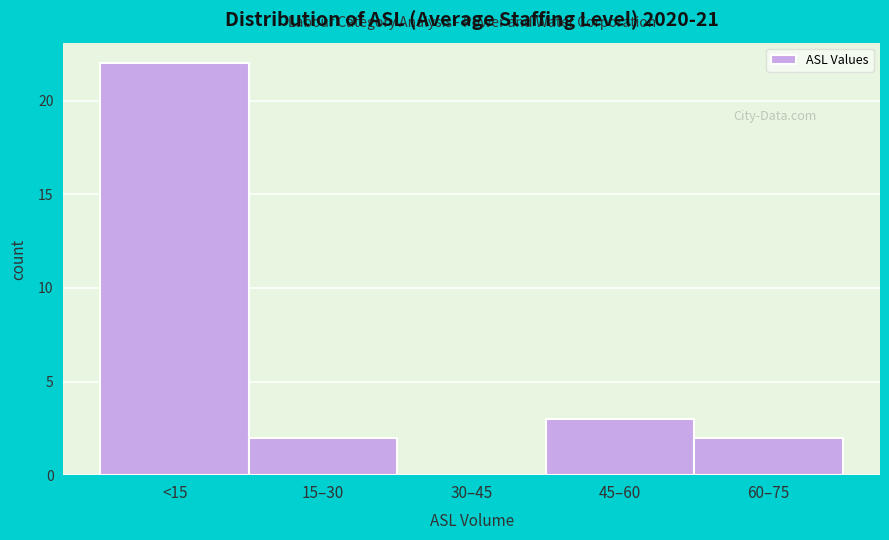

Reading left to right, extract all data points from this chart.

<15=22	15–30=2	30–45=0	45–60=3	60–75=2